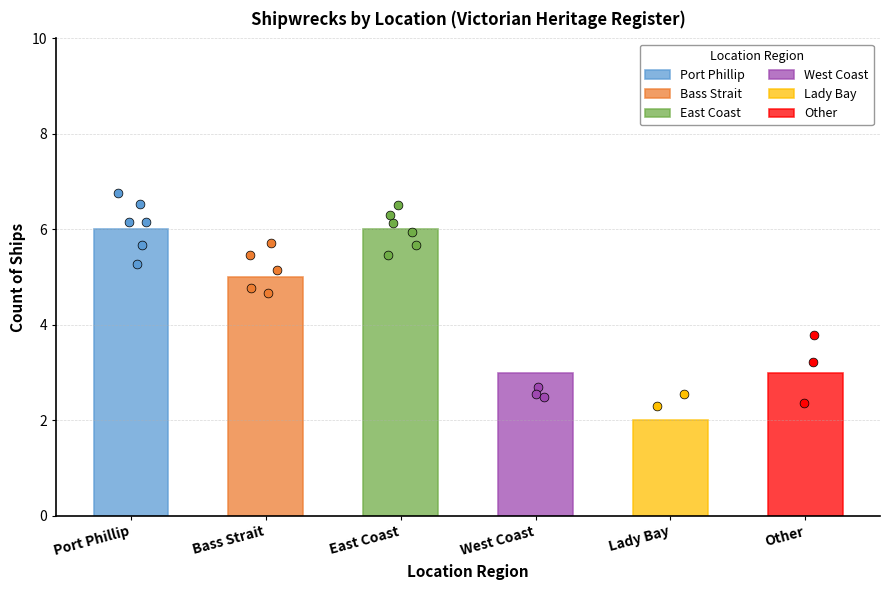

Between Lady Bay and Other, which is larger?

Other